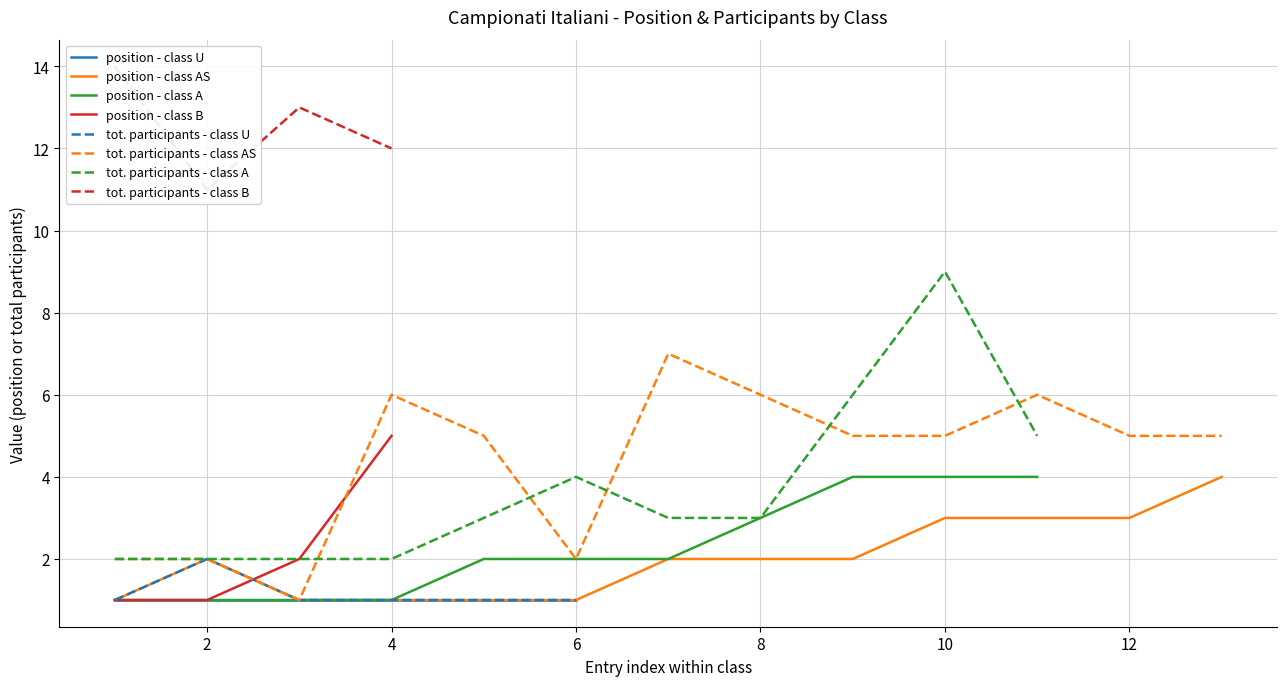

True or false: 1st place and 3rd-5th place intersect in this chart.

False